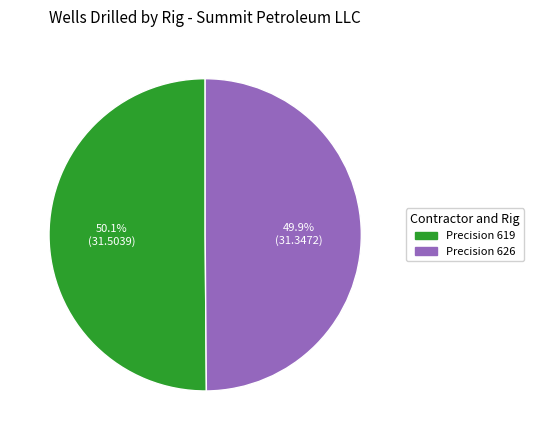

What is the ratio of the value at Precision 619 to the value at Precision 626?

1.0